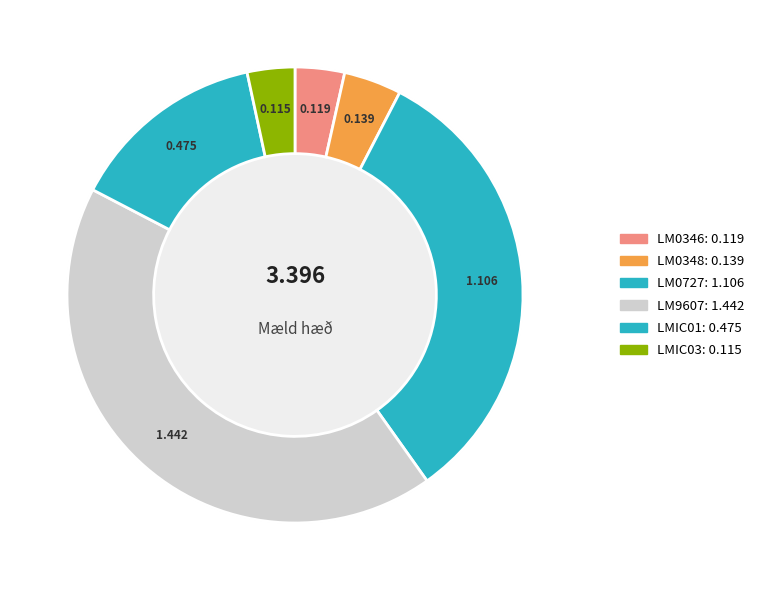

Is it true that LMIC01 is 4% of the pie?

False